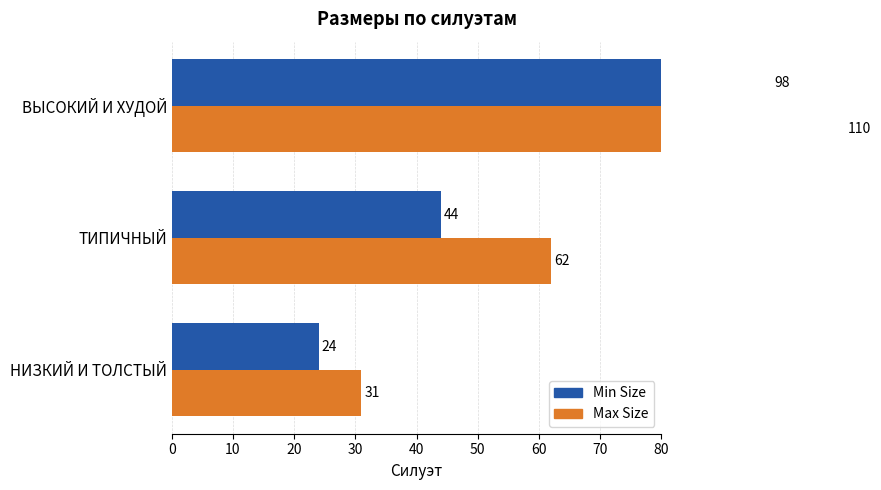

The value of Min Size at НИЗКИЙ И ТОЛСТЫЙ is 35. True or false?

False